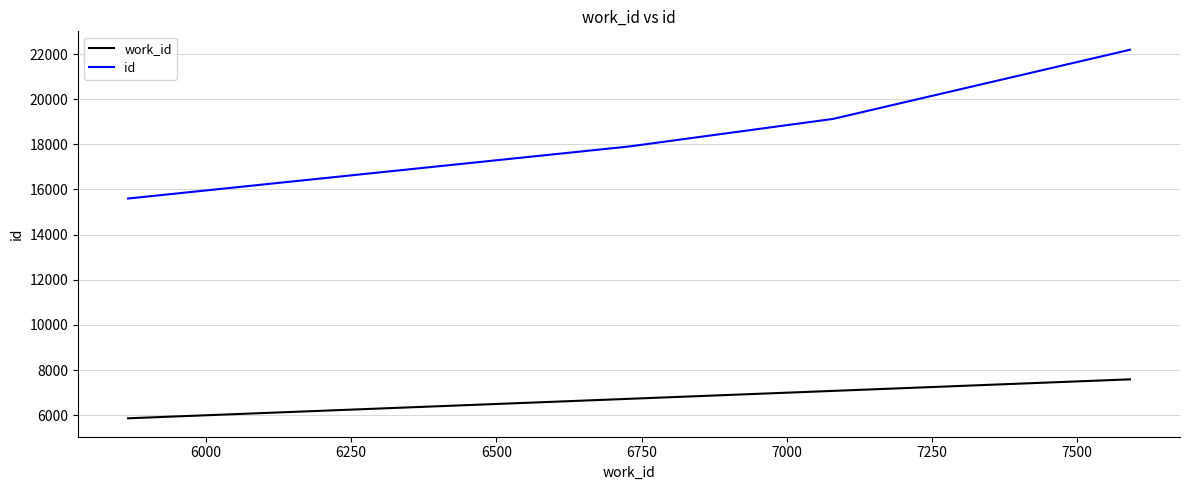

How many id values are between 17906 and 22189?

3